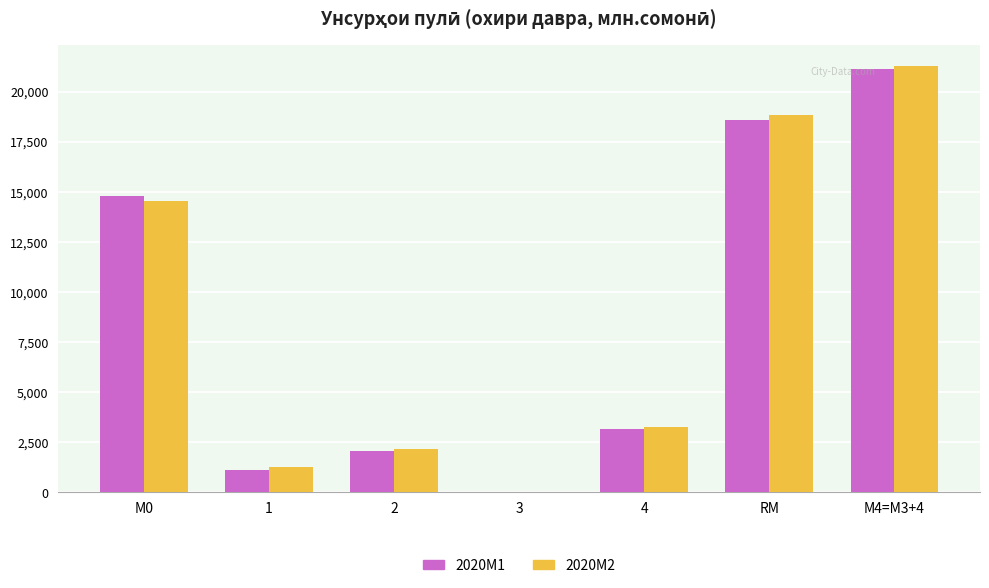

How many values in 2020M1 are above zero?

6